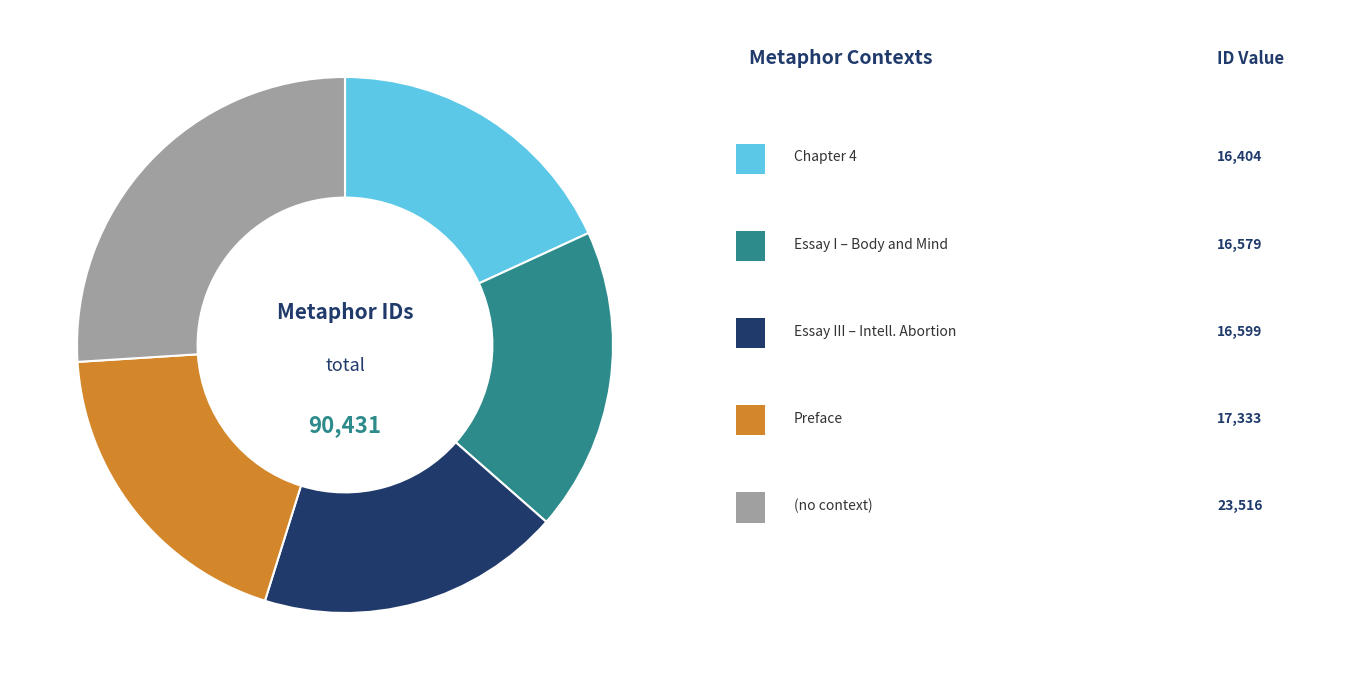

Does any single category account for the majority?

No